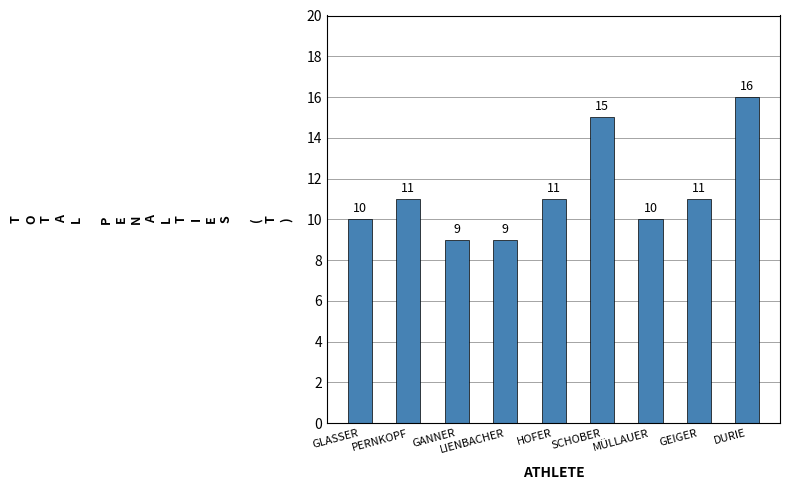

At which category does the chart reach its peak across all series?

DURIE